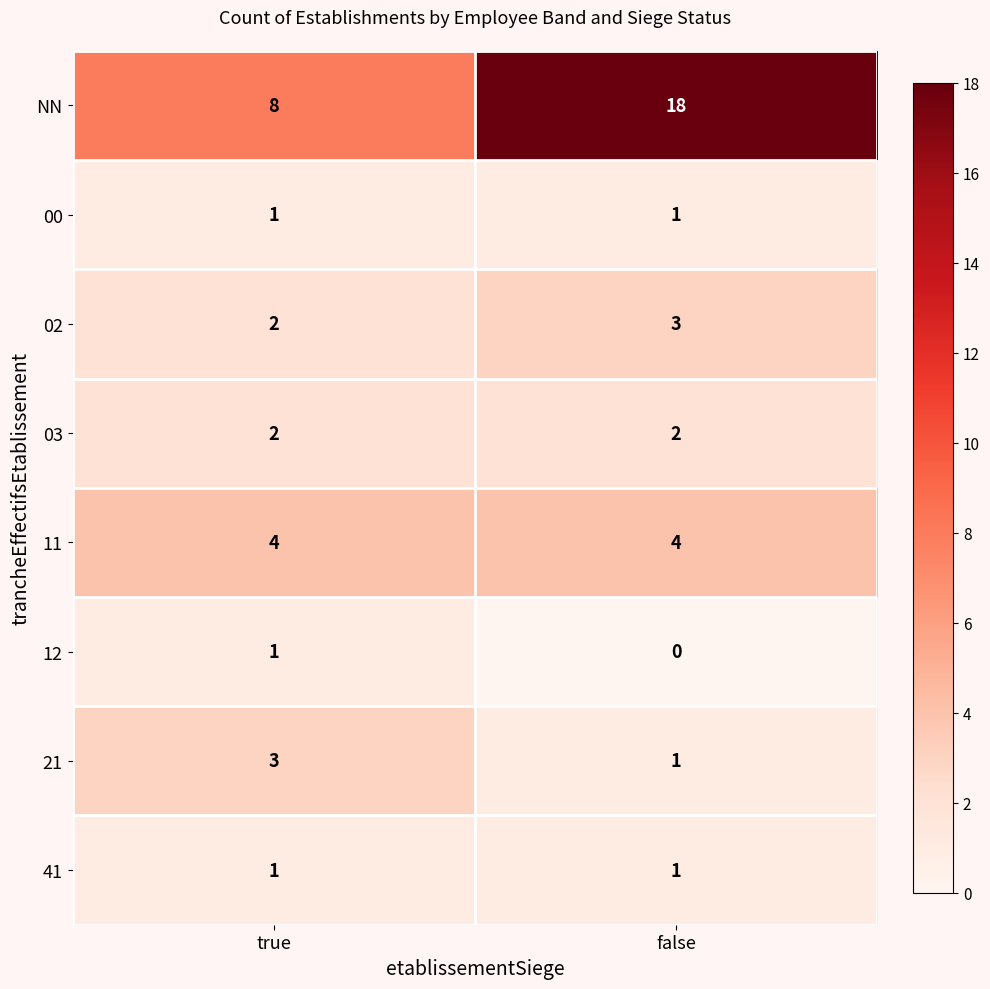

What is the greatest value displayed?

18